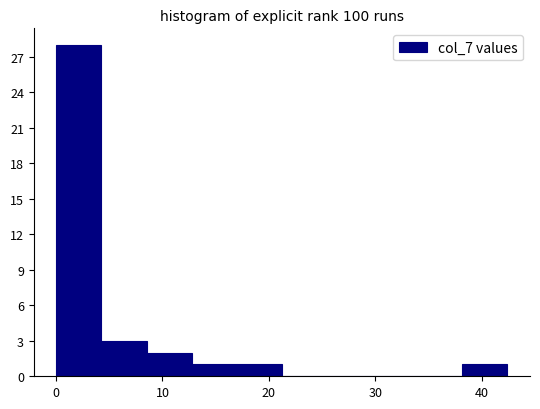

How tall is the bar that spans 38 to 42 on the x-axis? Neither the bar edges nor the heights are printed on the chart, so give them approximately, as read against the axes.

1